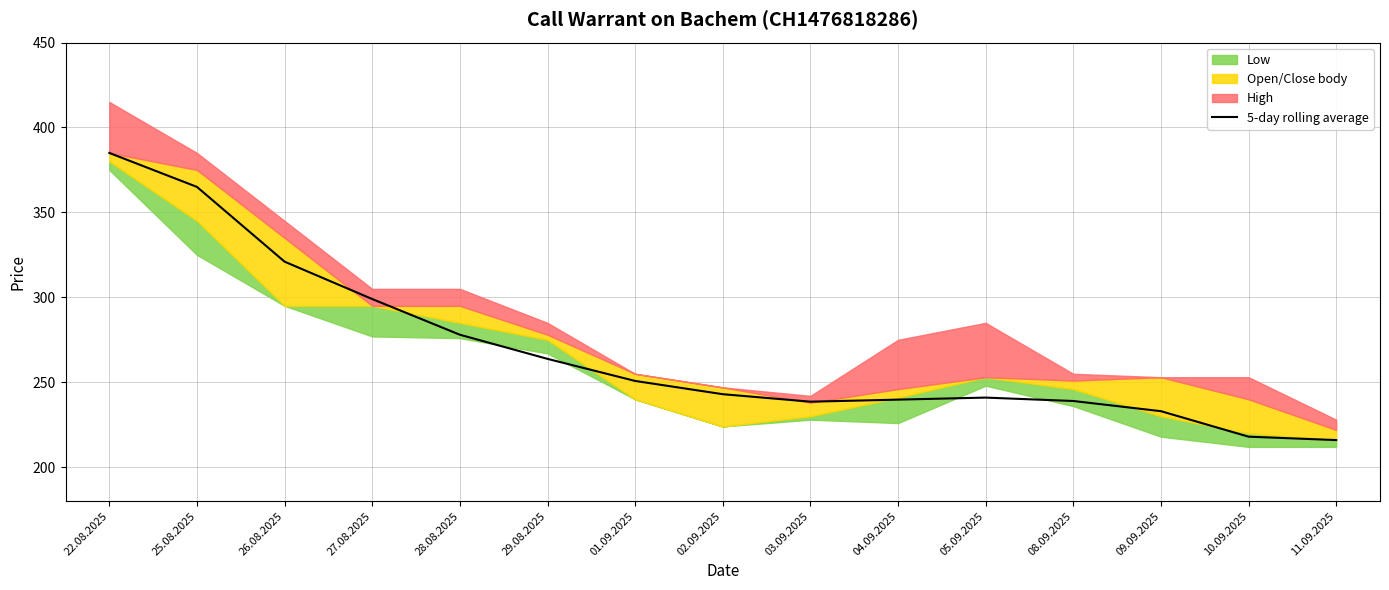

List the labels in order of value, smallest first.

11.09.2025, 10.09.2025, 09.09.2025, 03.09.2025, 08.09.2025, 04.09.2025, 05.09.2025, 02.09.2025, 01.09.2025, 29.08.2025, 28.08.2025, 27.08.2025, 26.08.2025, 25.08.2025, 22.08.2025